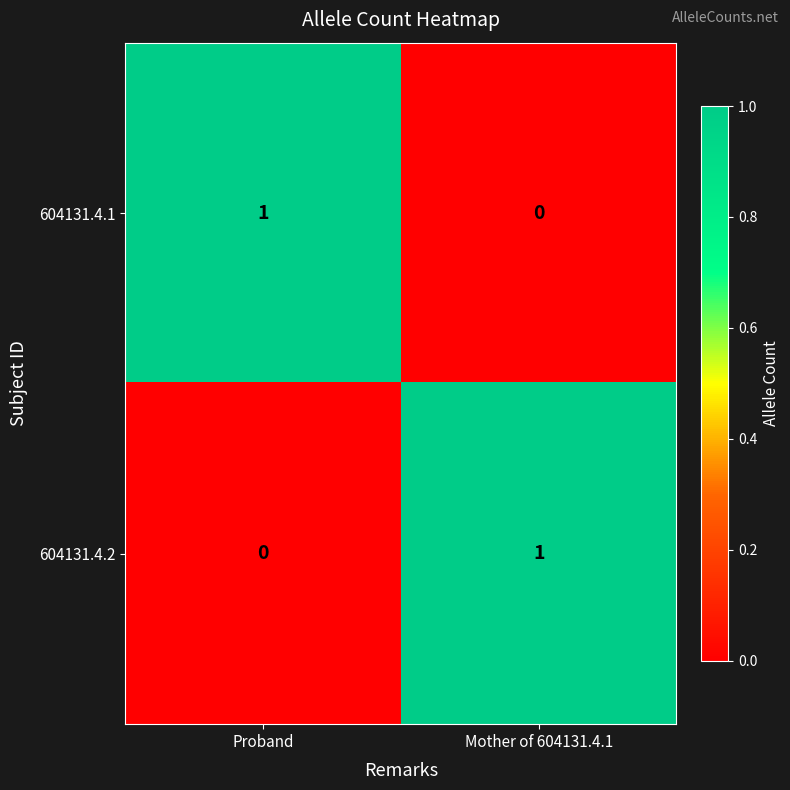

Rank the categories by 604131.4.1 value from highest to lowest.

Proband, Mother of 604131.4.1